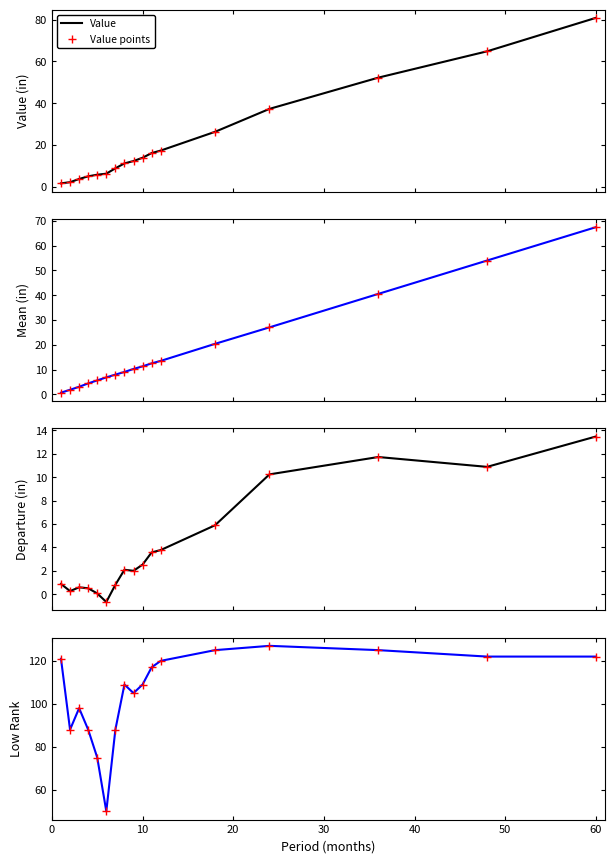

Reading right to left, extract all data points from this chart.

Value: 60=80.9	48=64.9	36=52.2	24=37.3	18=26.3	12=17.3	11=16.1	10=13.9	9=12.3	8=11.2	7=8.8	6=6.2	5=5.8	4=5.0	3=3.7	2=2.2	1=1.6
1901-2000 Mean: 60=67.4	48=54.0	36=40.5	24=27.1	18=20.4	12=13.5	11=12.5	10=11.3	9=10.3	8=9.1	7=8.0	6=6.9	5=5.7	4=4.5	3=3.1	2=1.9	1=0.7
Departure: 60=13.5	48=10.9	36=11.7	24=10.2	18=5.9	12=3.8	11=3.6	10=2.5	9=2.0	8=2.1	7=0.8	6=-0.7	5=0.1	4=0.5	3=0.6	2=0.3	1=0.9
Low Rank: 60=122.0	48=122.0	36=125.0	24=127.0	18=125.0	12=120.0	11=117.0	10=109.0	9=105.0	8=109.0	7=88.0	6=50.0	5=75.0	4=88.0	3=98.0	2=88.0	1=121.0